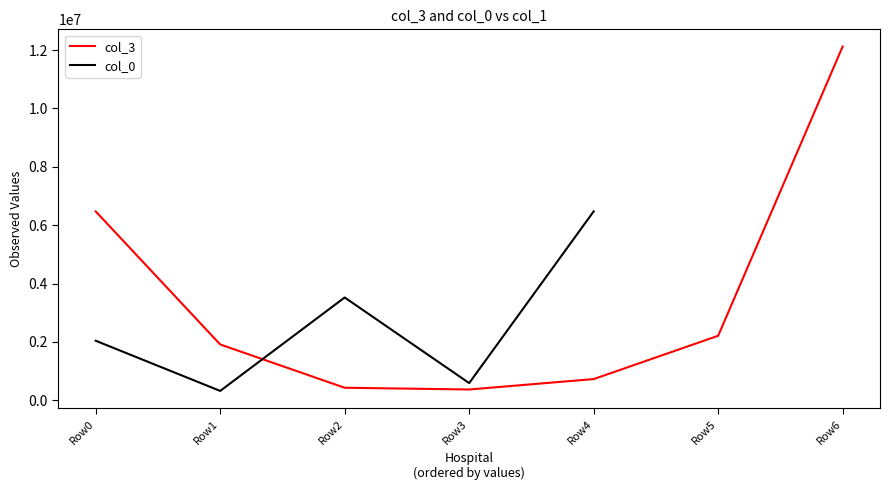

Is it true that col_3 equals 117792.0 at Row2?

False